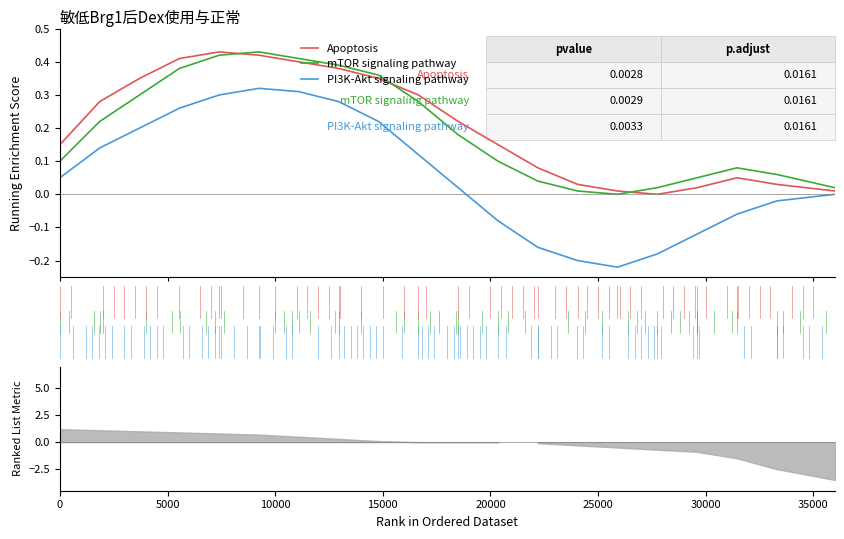

True or false: PI3K-Akt signaling pathway and mTOR signaling pathway cross at least once.

False